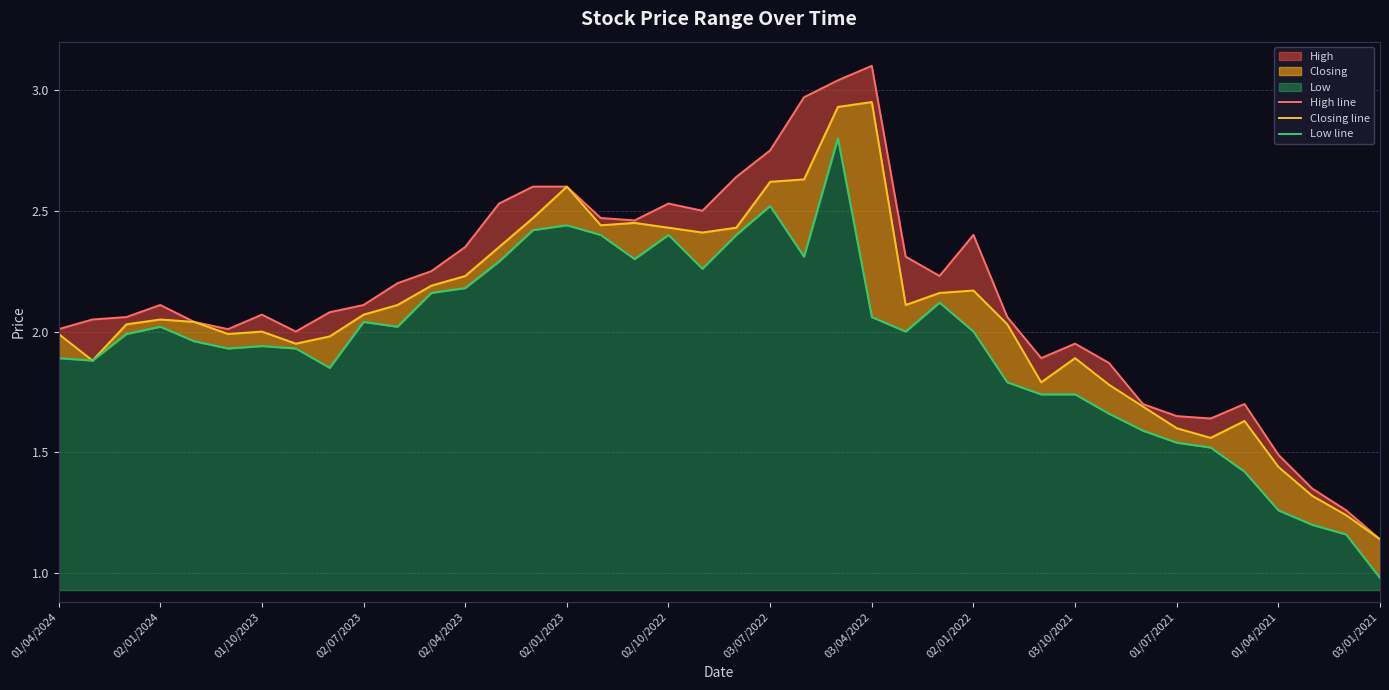

What is the difference between the highest and lowest values at 03/01/2021?

0.2